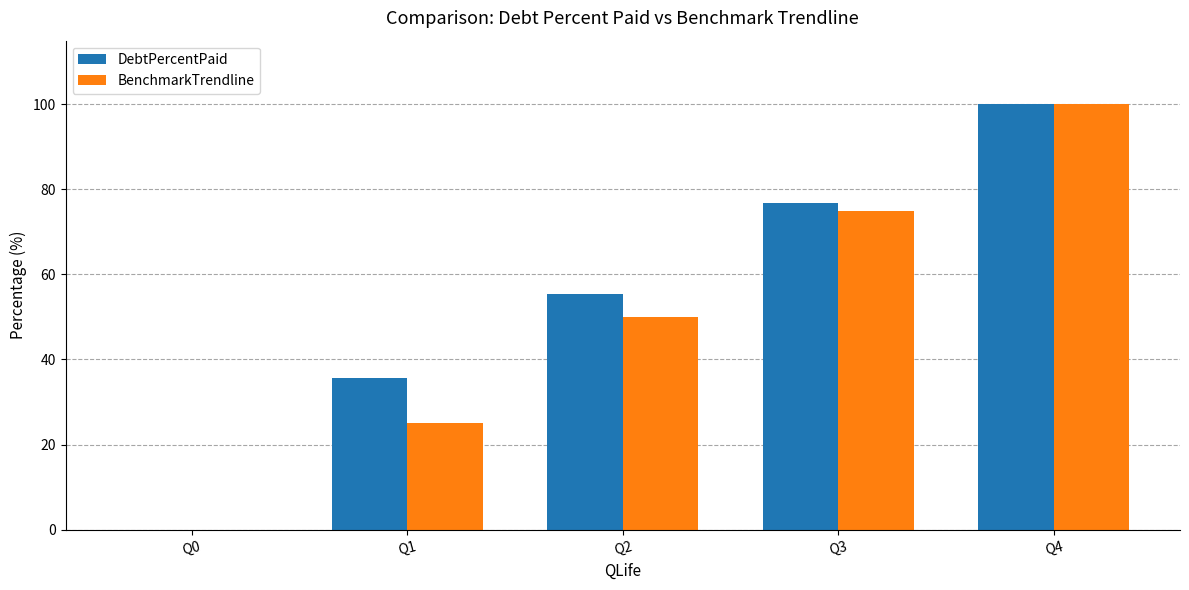

How many series are shown in this chart?

2